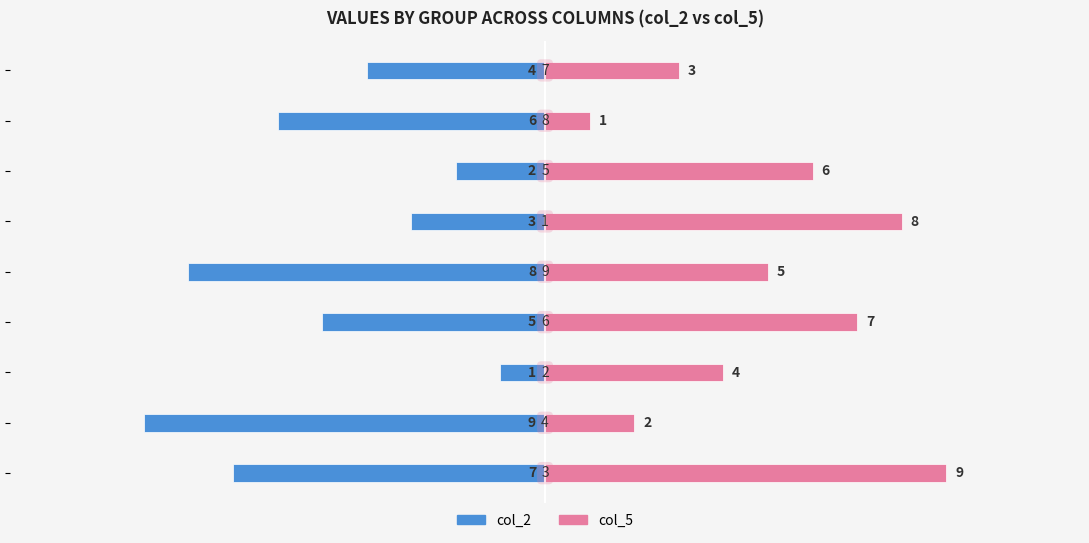

Read the col_2 value at −15.

-7